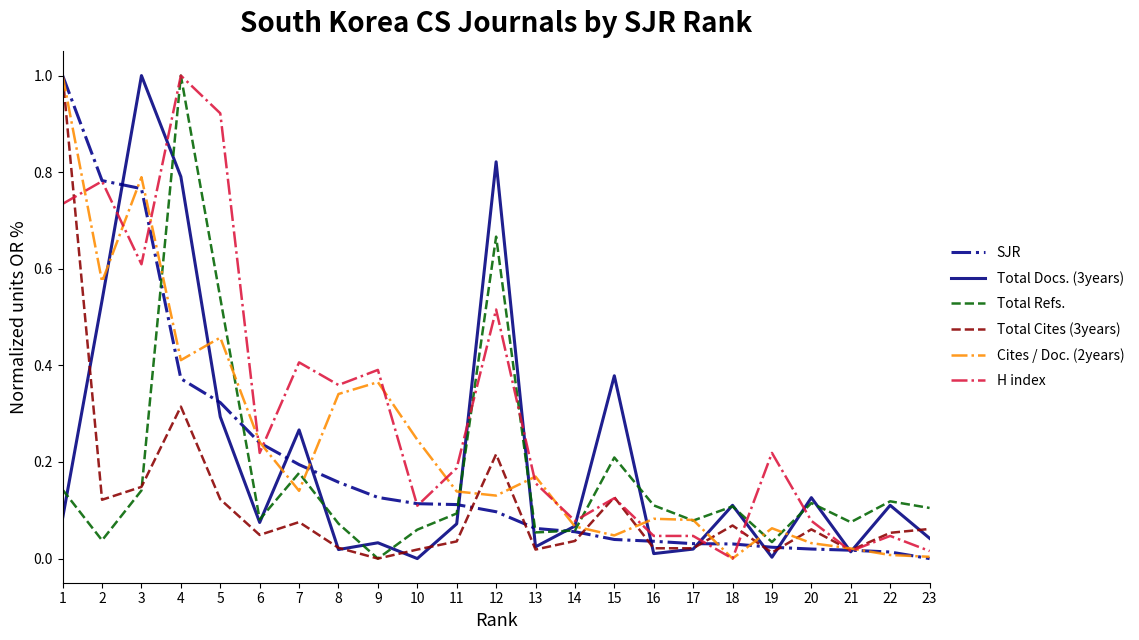

Is the value of Total Cites (3years) at 9 greater than the value of Cites / Doc. (2years) at 13?

No